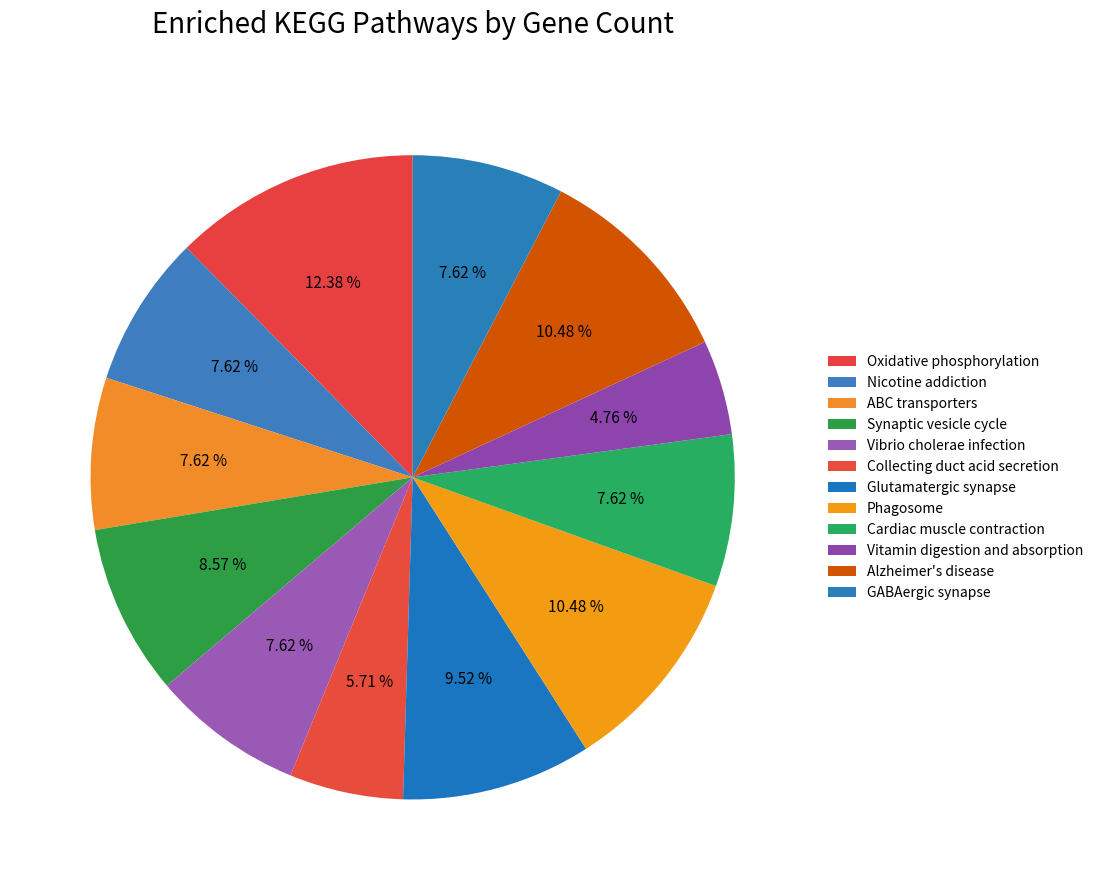

Count the number of slices in the pie.

12